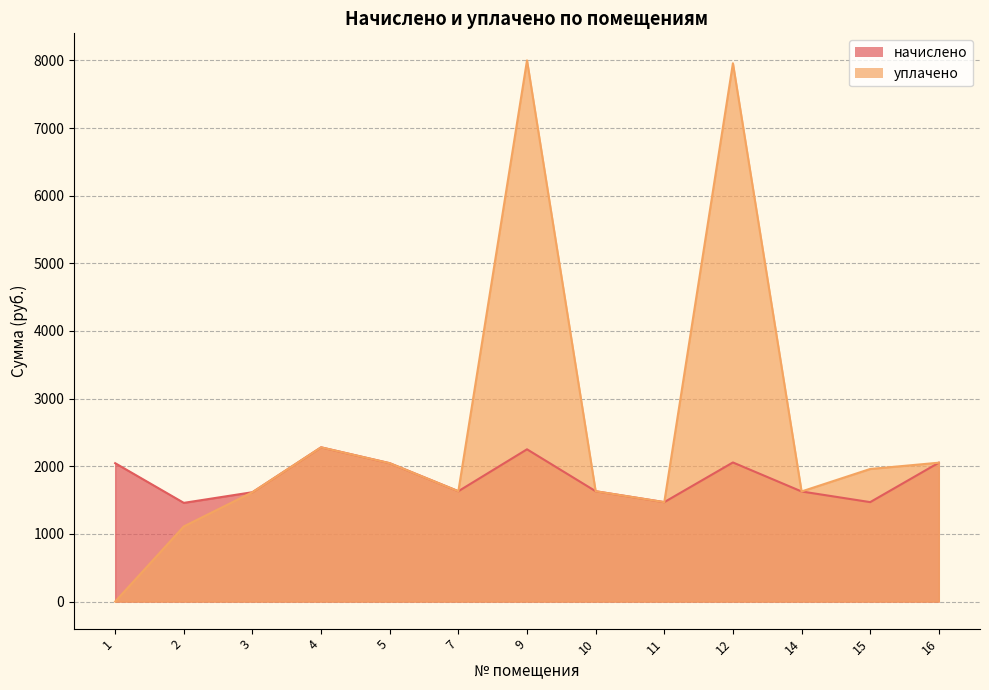

What is the maximum value shown in the chart?

2280.2